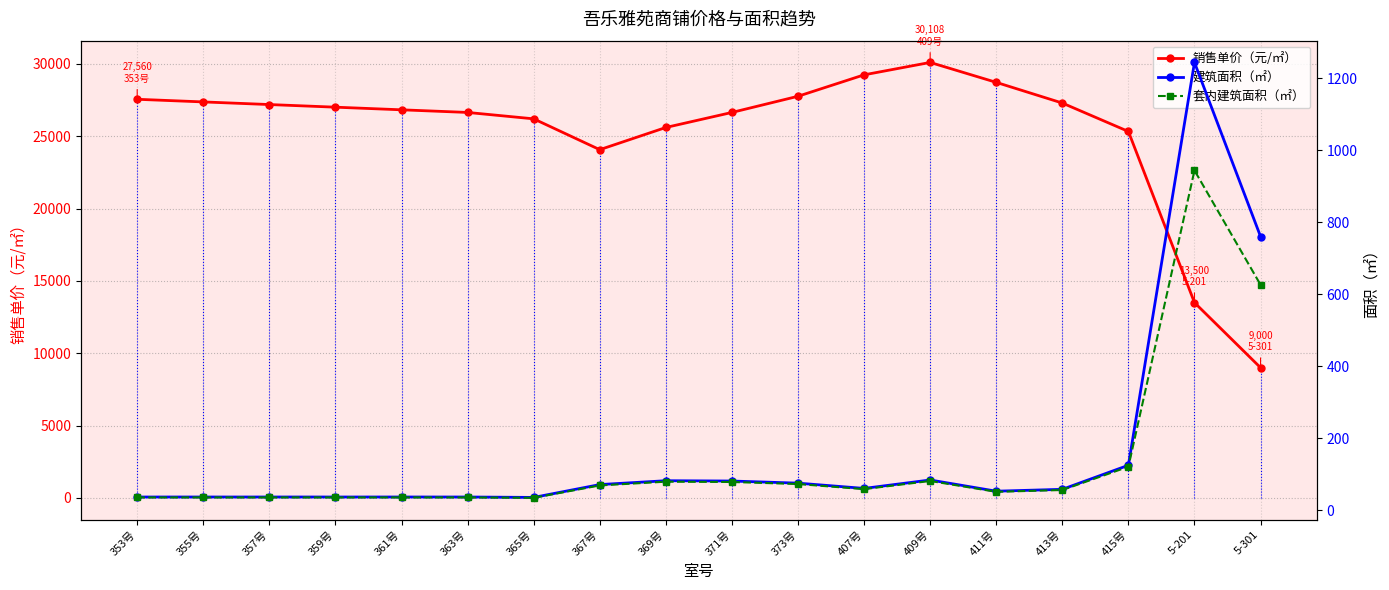

True or false: 销售单价（元/㎡） and 套内建筑面积（㎡） intersect in this chart.

False